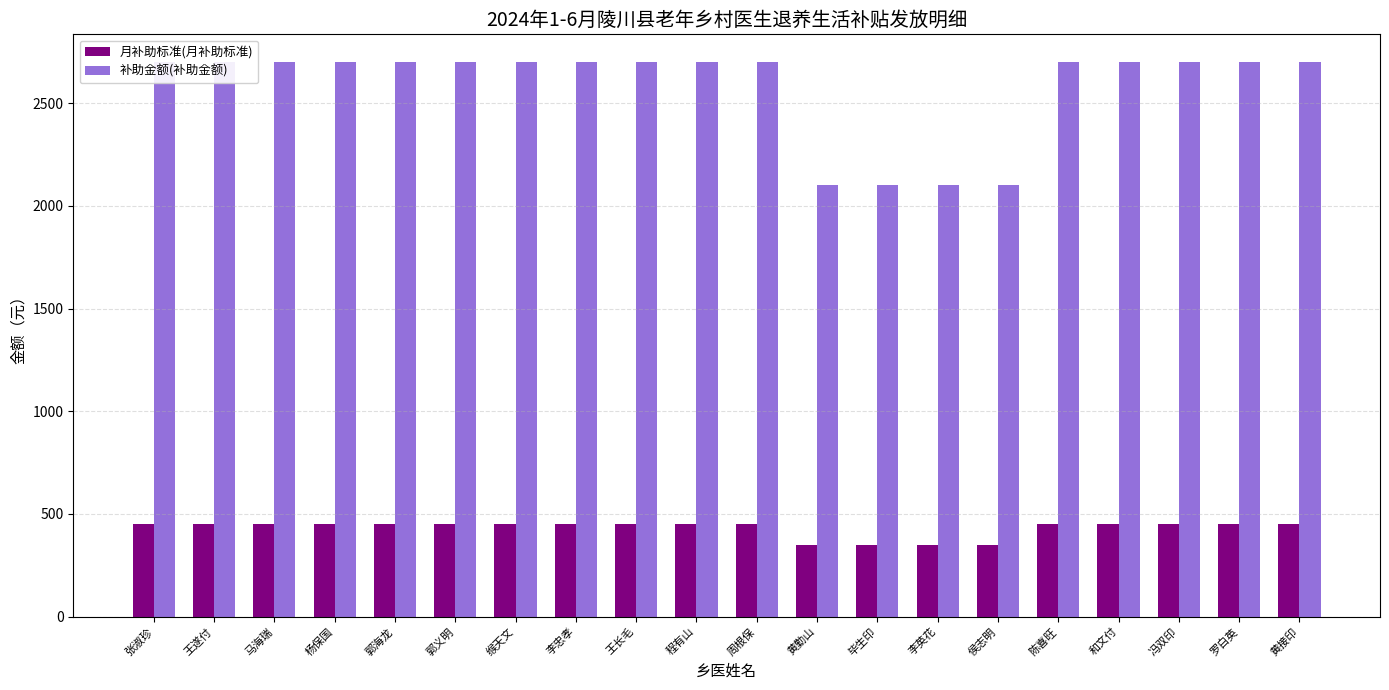

Which category has the highest value across all series?

张淑珍